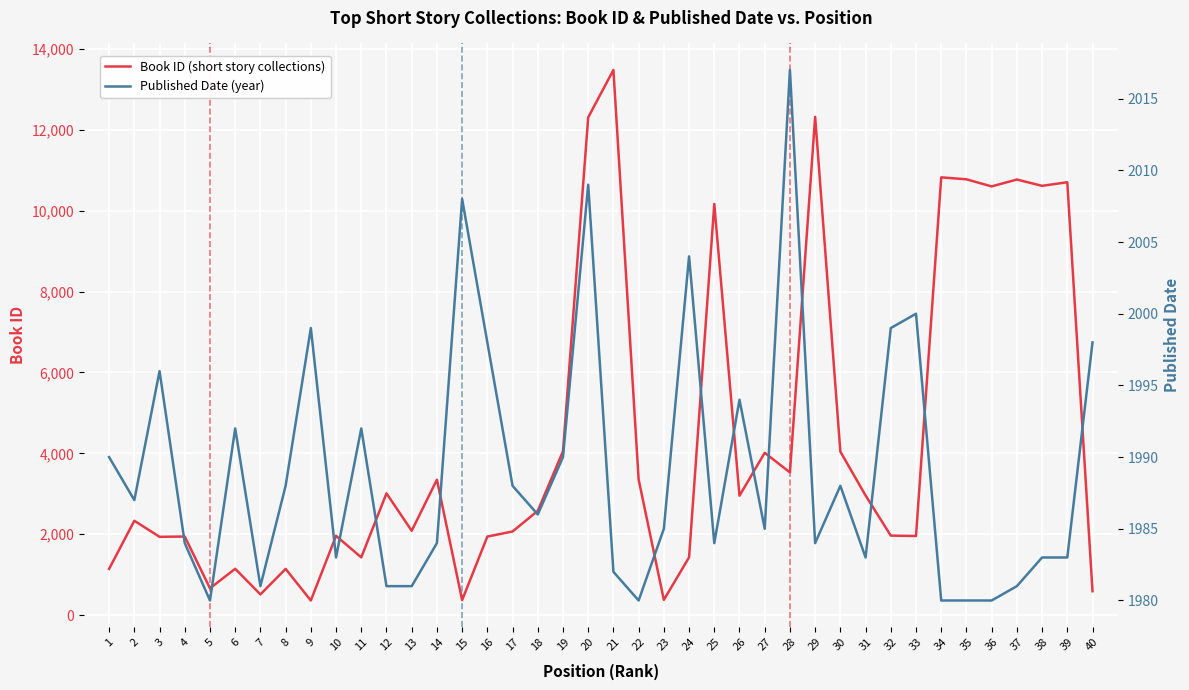

Reading left to right, transcribe all the data shown in this chart.

Book ID (short story collections): 1145	2334	1937	1944	664	1147	513	1144	363	1961	1429	3012	2086	3349	372	1943	2069	2579	4052	12306	13477	3354	378	1430	10165	2953	4014	3529	12319	4044	2959	1967	1957	10823	10774	10599	10769	10613	10702	593
Published Date (year): 1990	1987	1996	1984	1980	1992	1981	1988	1999	1983	1992	1981	1981	1984	2008	1998	1988	1986	1990	2009	1982	1980	1985	2004	1984	1994	1985	2017	1984	1988	1983	1999	2000	1980	1980	1980	1981	1983	1983	1998